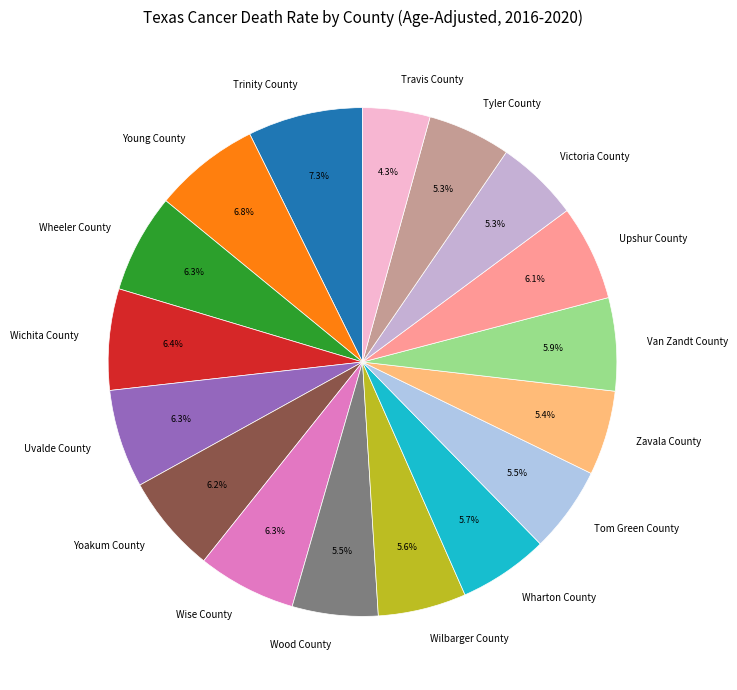

The Young County slice represents 7% of the pie. True or false?

True